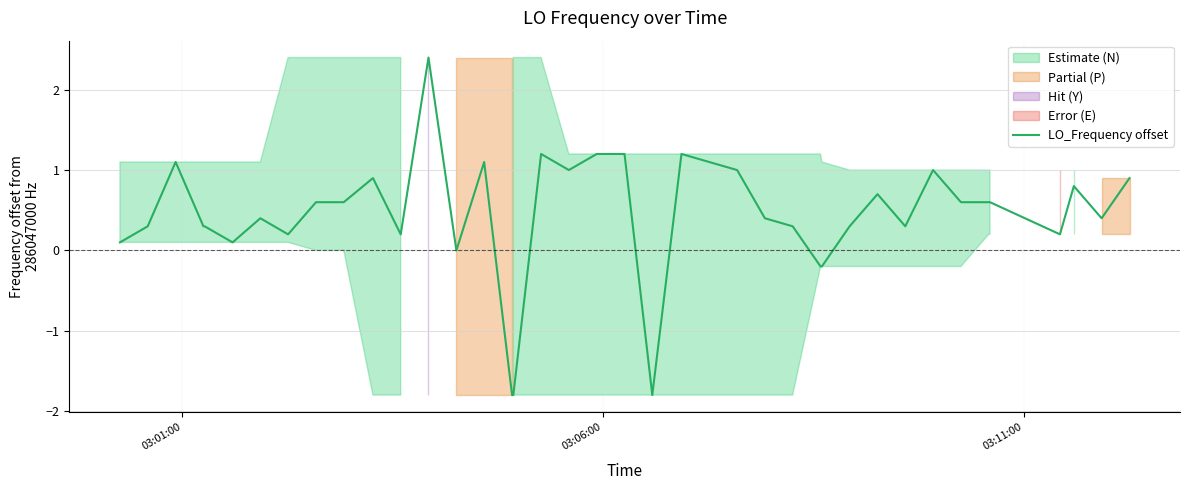

What is the difference between the second highest and second lowest values?

3.0